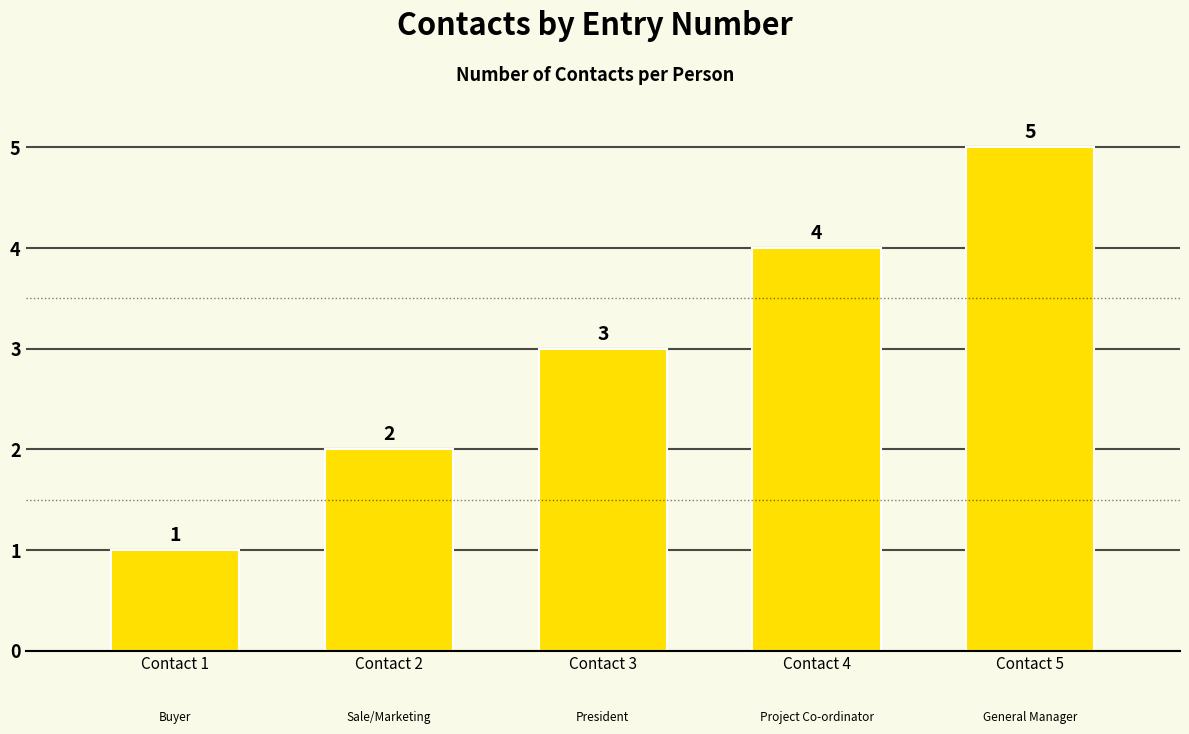

Which category has the highest value across all series?

Contact 5